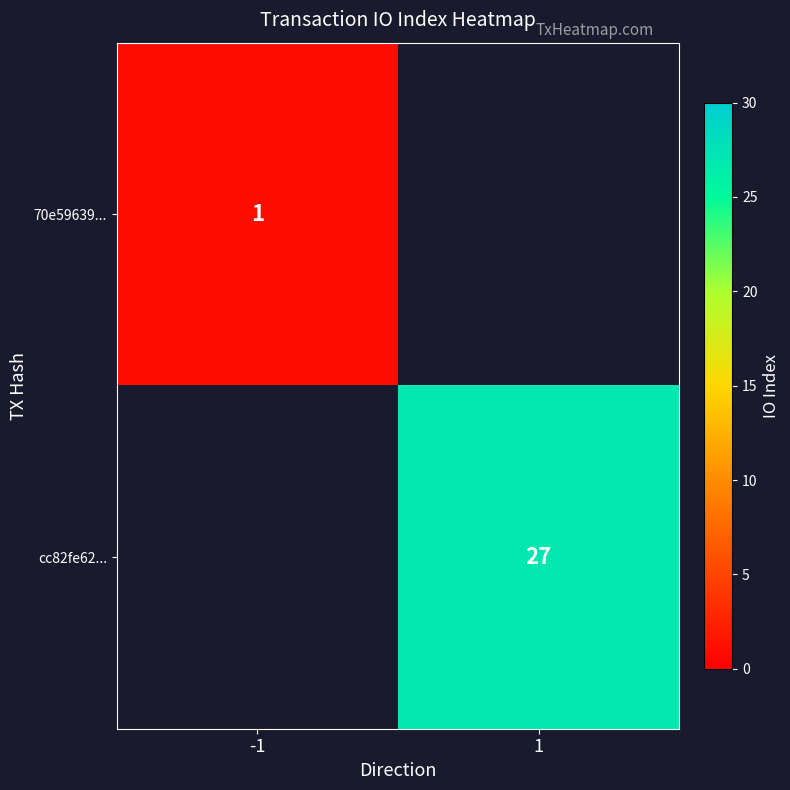

The 70e59639... series shows 1 at -1. True or false?

True